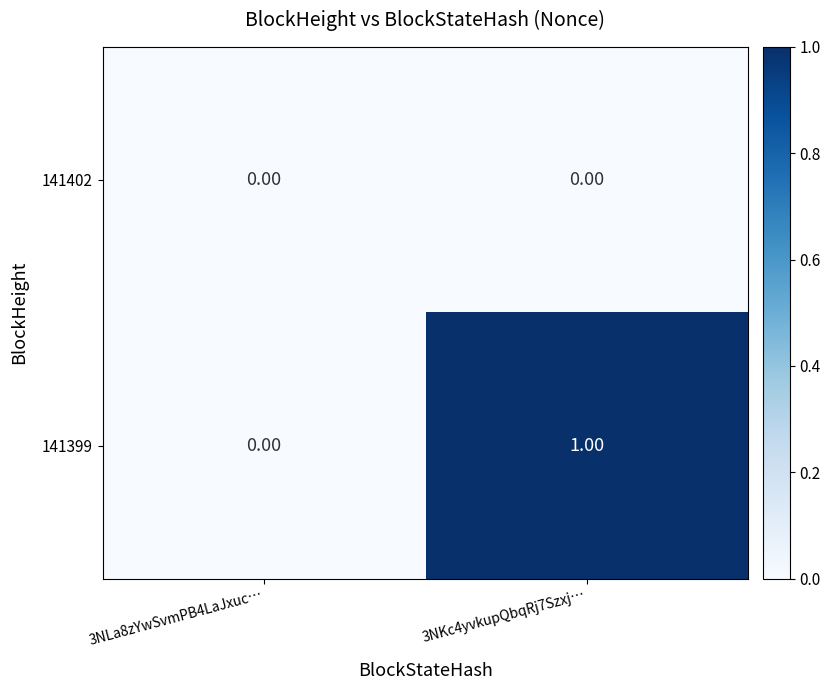

Rank the series by their average value, from highest to lowest.

141399, 141402